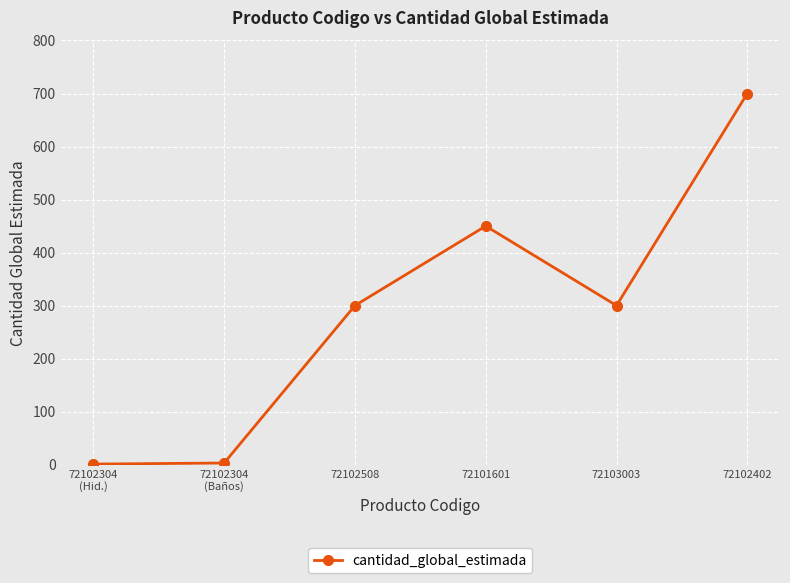

True or false: the data has more than 2 interior local peaks.

False